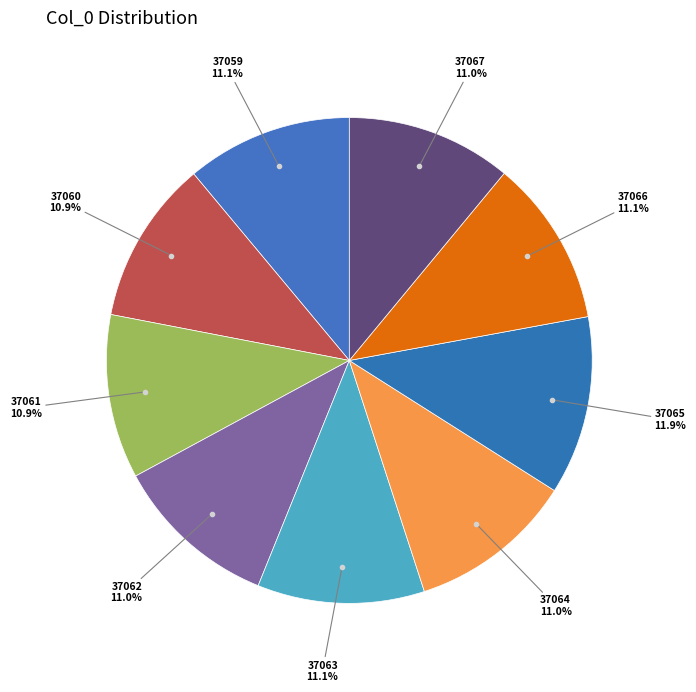

How many segments does this pie chart have?

9